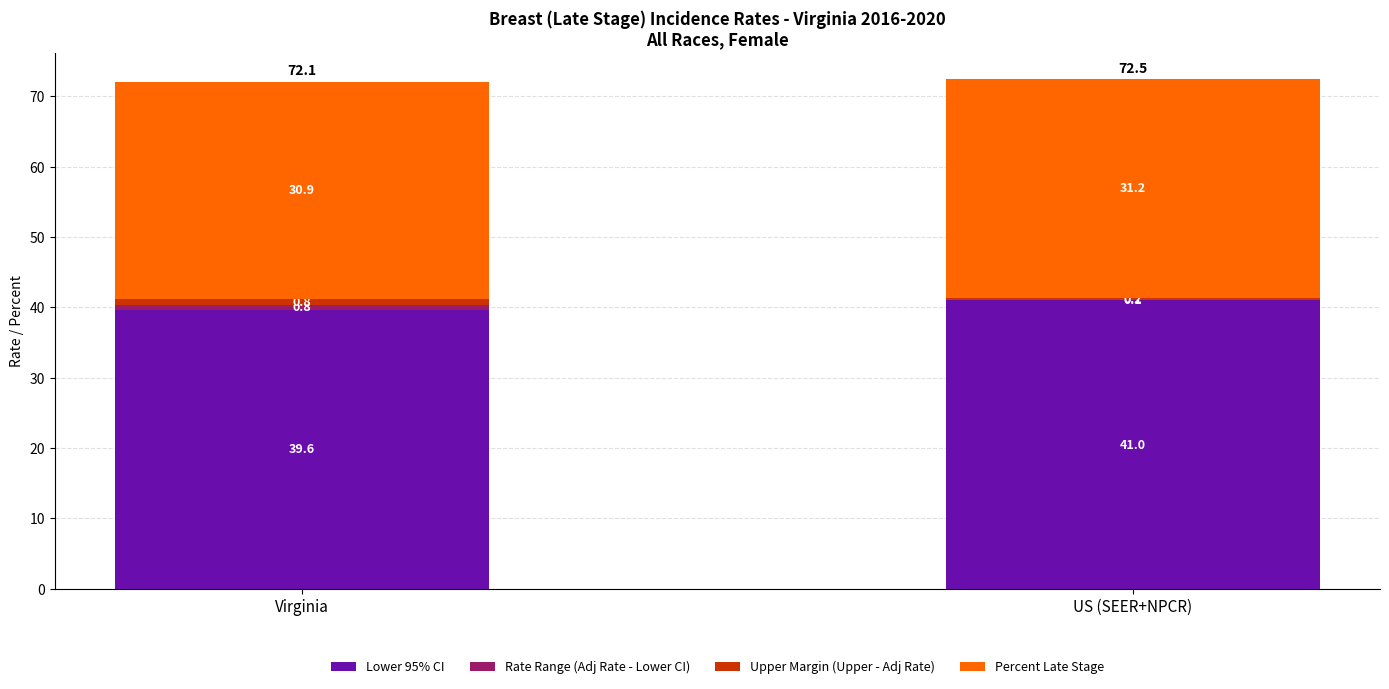

What is the approximate value of Lower 95% CI at US (SEER+NPCR)?

41.0